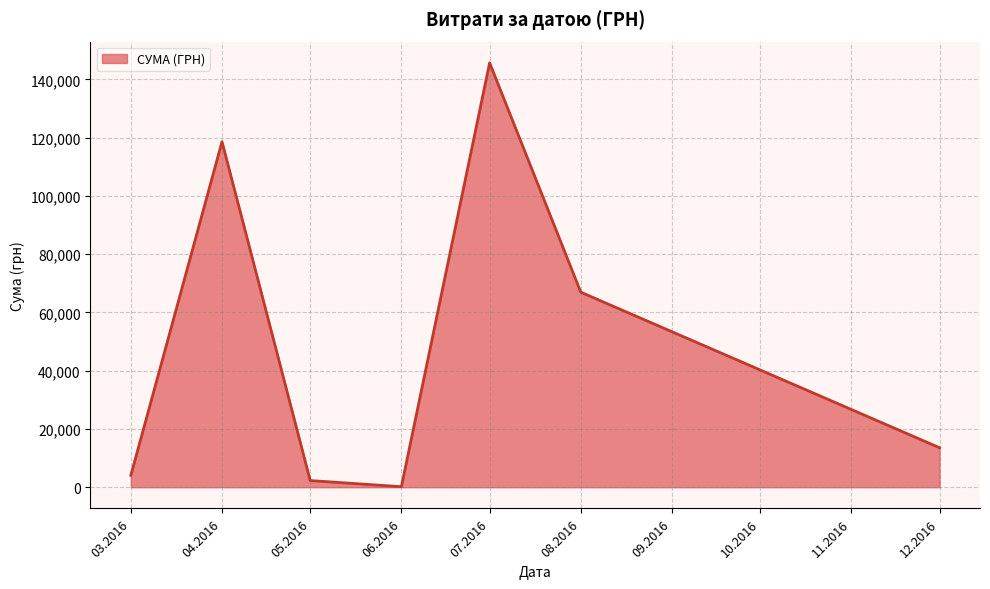

List the labels in order of value, smallest first.

06.2016, 05.2016, 03.2016, 12.2016, 08.2016, 04.2016, 07.2016